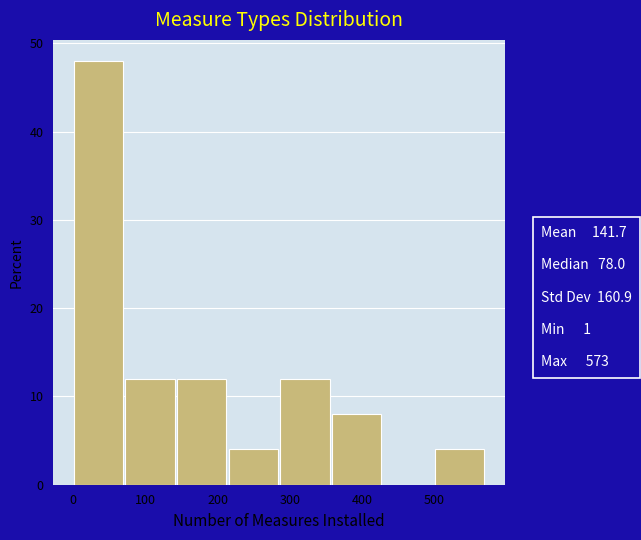

Reading left to right, list every bar in this chart as the range it spans on the x-axis followed by its height. Neither the bar edges nor the heights are printed on the chart, so give them approximately, as read against the axes.

0 to 70: 48
70 to 140: 12
140 to 220: 12
220 to 290: 4
290 to 360: 12
360 to 430: 8
430 to 500: 0
500 to 570: 4